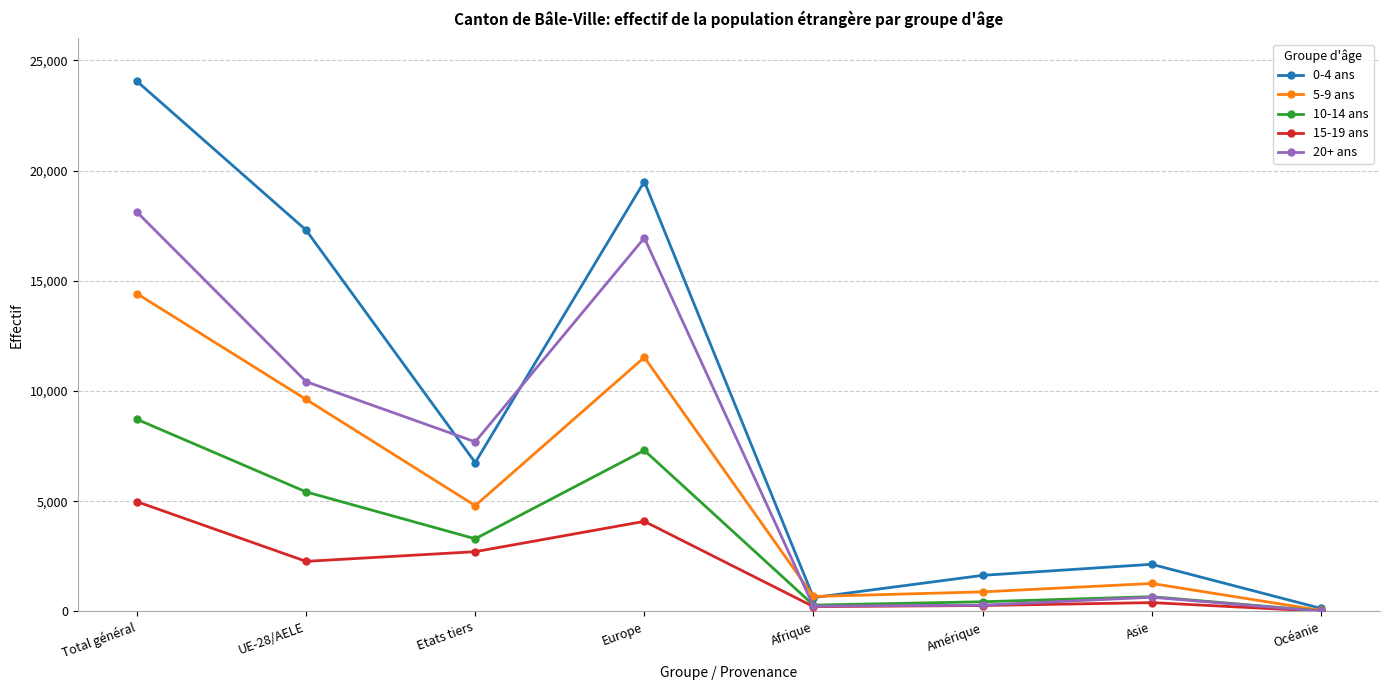

Which label corresponds to the largest value in the chart?

Total général